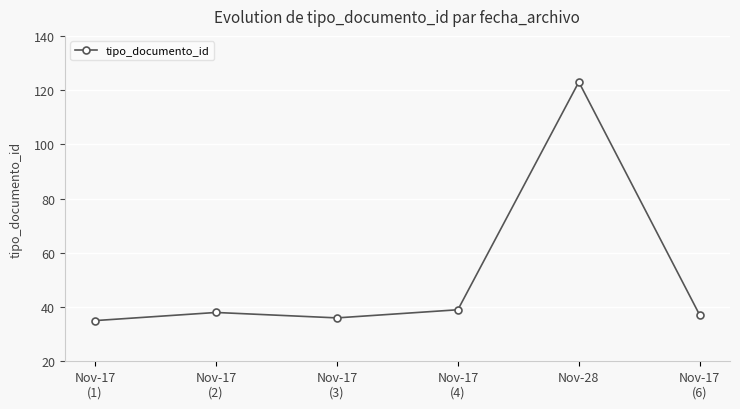

True or false: the data shows 85 at Nov-28.

False